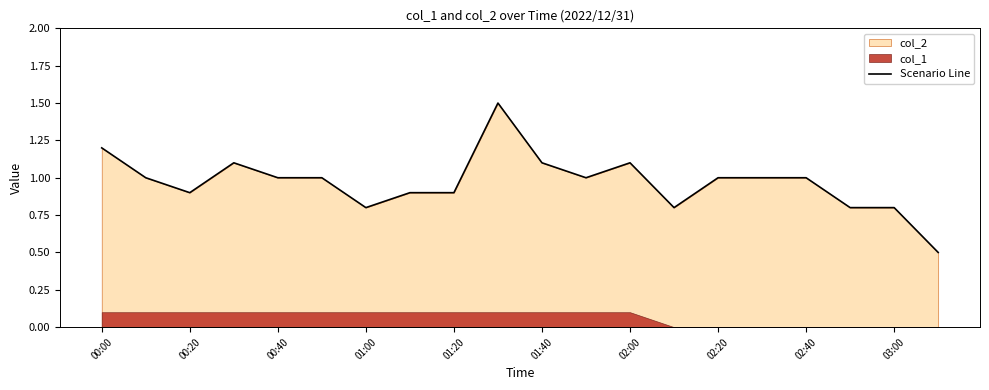

How many interior local valleys (lower than both neighbors) does the data have?

4